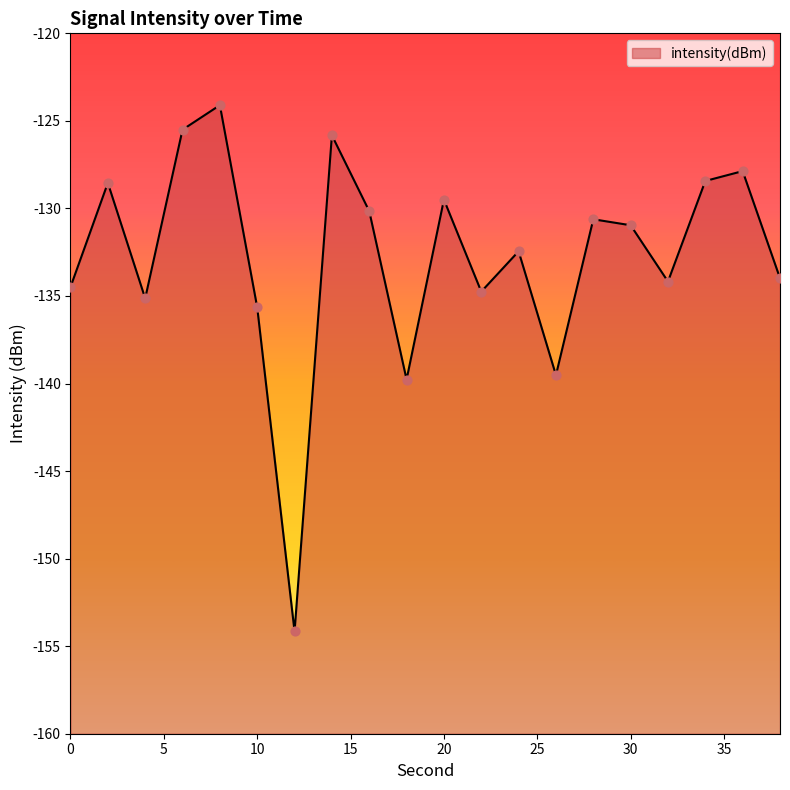

Which has a higher value, 20 or 30?

20